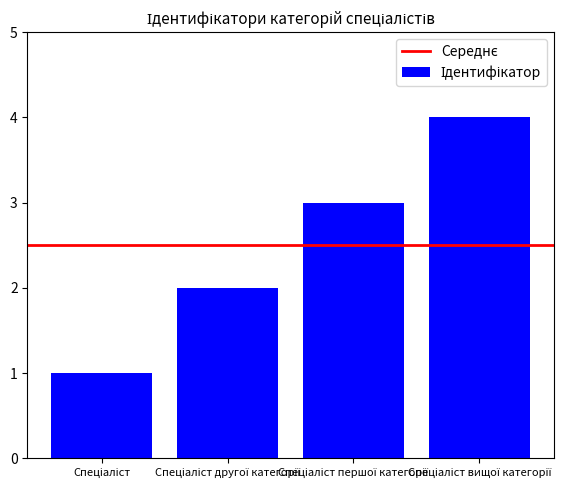

How many distinct data groups are displayed?

1